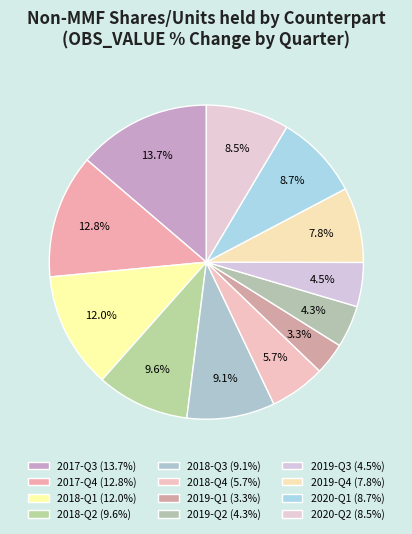

Between 2018-Q3 and 2017-Q3, which is larger?

2017-Q3